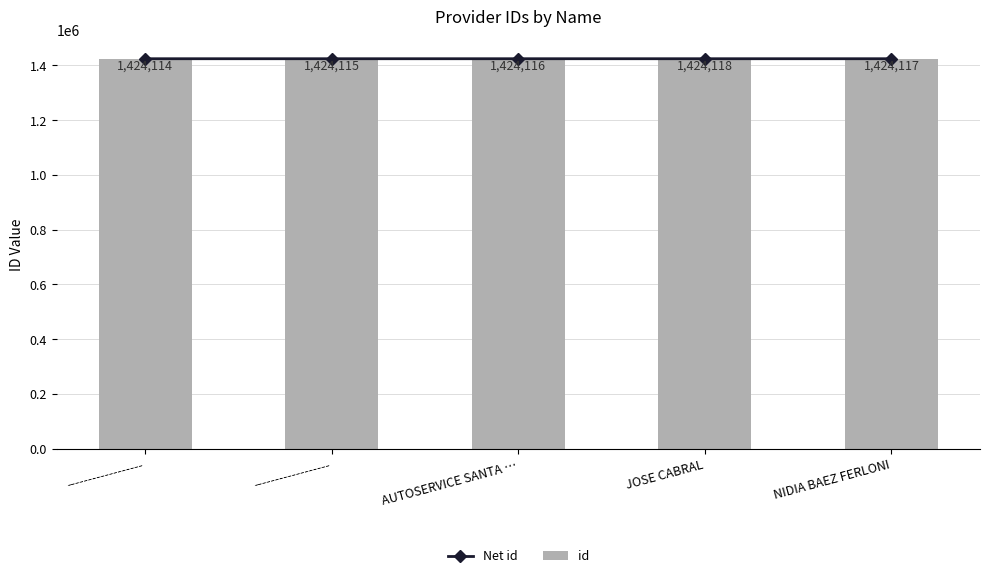

What is the label of the 5th bar from the right?

------------------